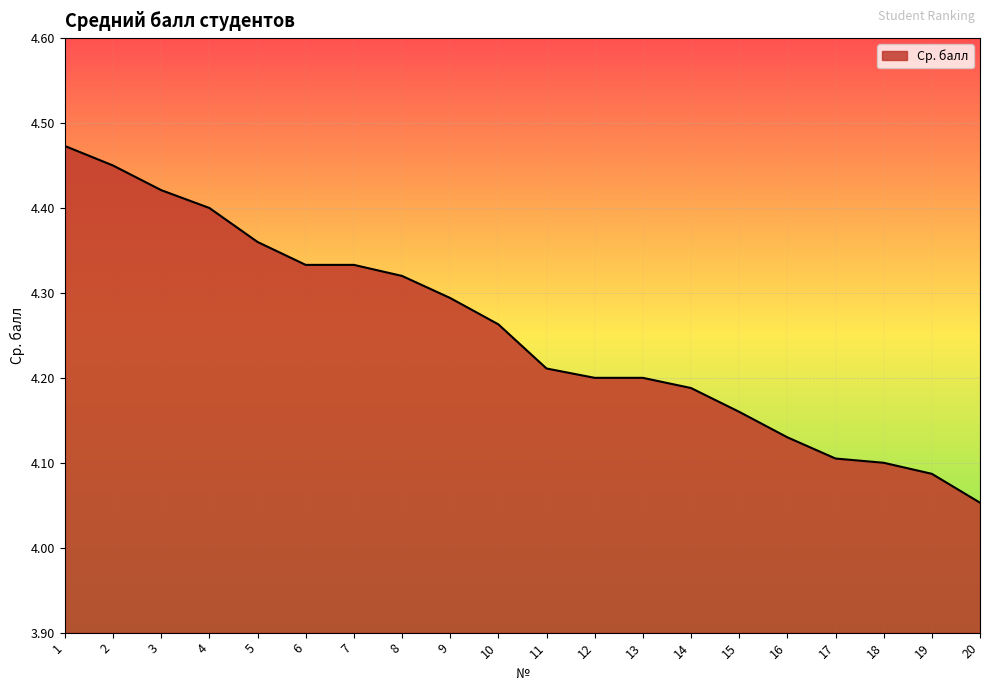

Where is the data nearest to the value 4?

20